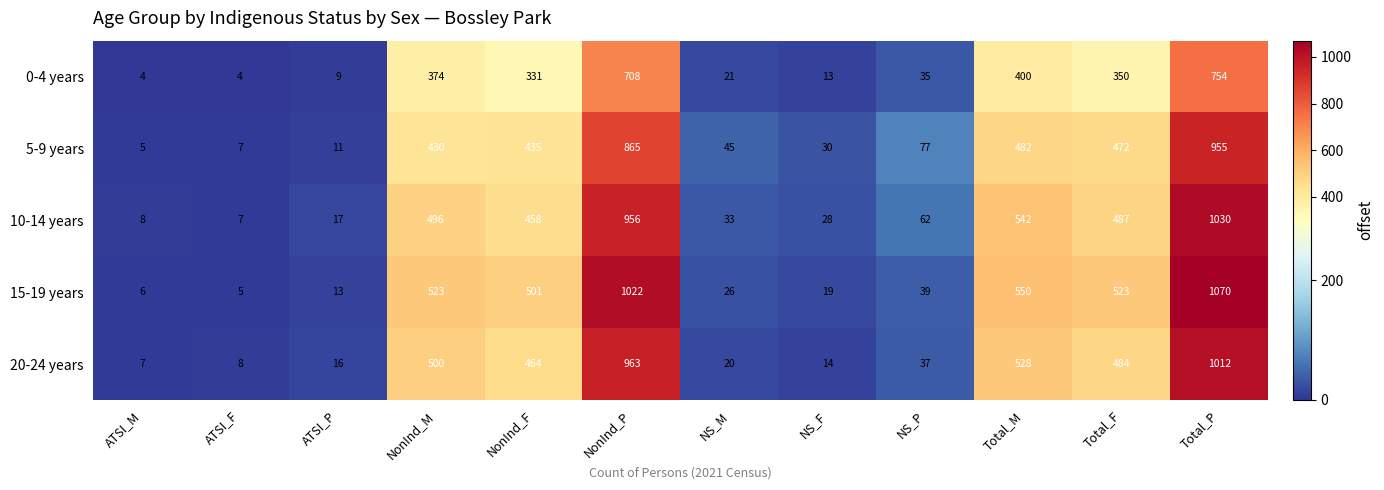

Is it true that 5-9 years equals 631 at NonInd_M?

False